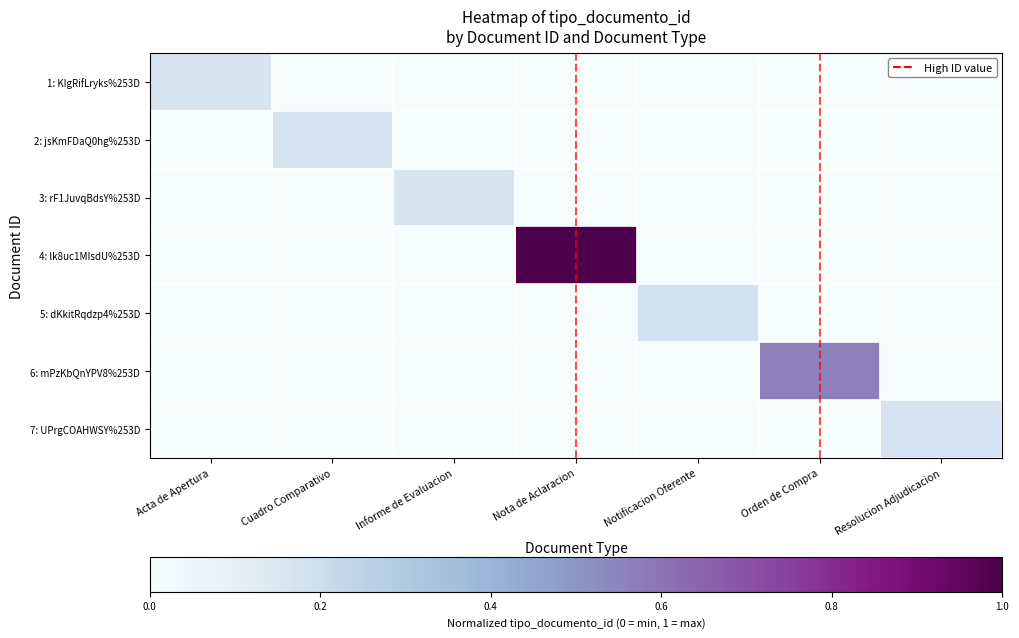

At Informe de Evaluacion, list the series in order from largest to smallest.

3: rF1JuvqBdsY%253D, 1: KIgRifLryks%253D, 2: jsKmFDaQ0hg%253D, 4: lk8uc1MIsdU%253D, 5: dKkitRqdzp4%253D, 6: mPzKbQnYPV8%253D, 7: UPrgCOAHWSY%253D